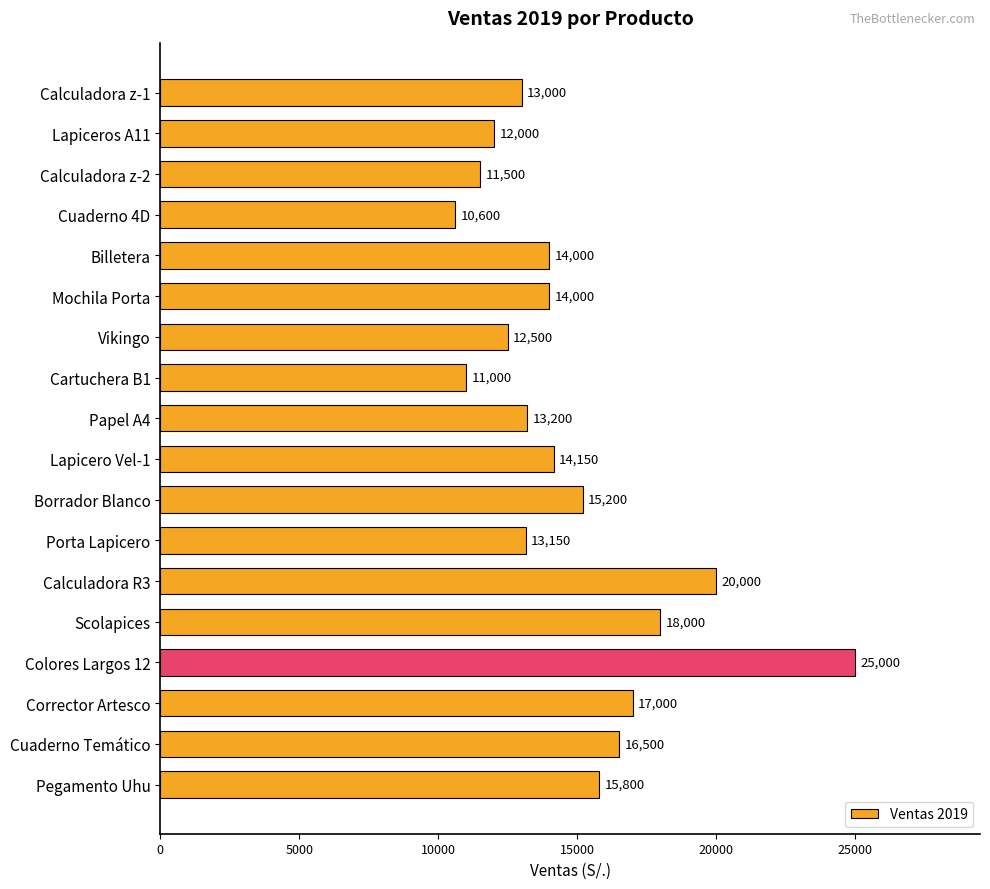

Where is the data nearest to the value 17800?

Scolapices